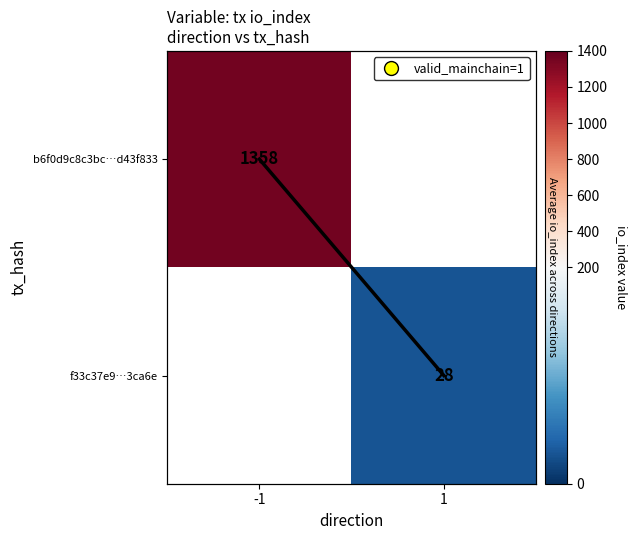

How many categories are shown in the chart?

2